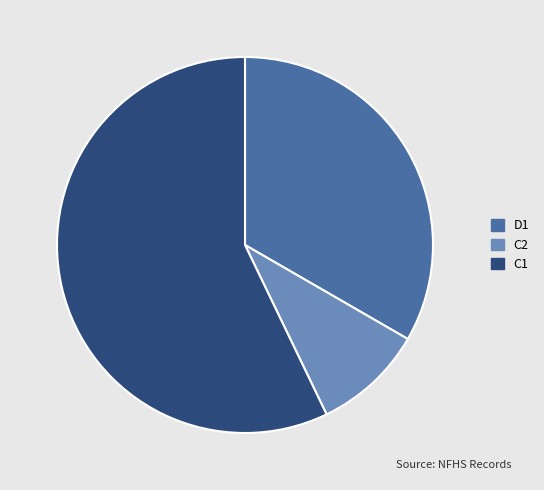

Rank the categories by value from highest to lowest.

C1, D1, C2